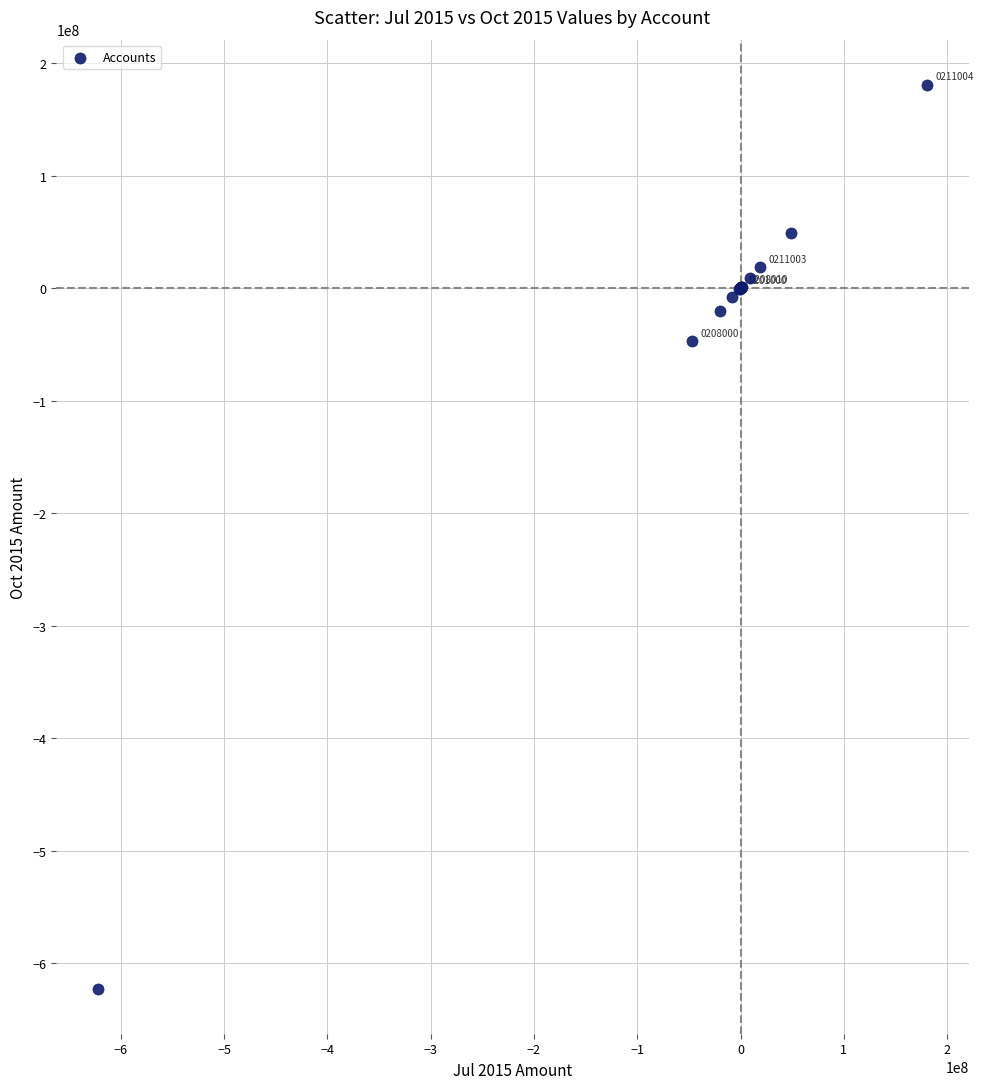

What Y value in the scatter plot is closest to -220847060?

-47200000.0